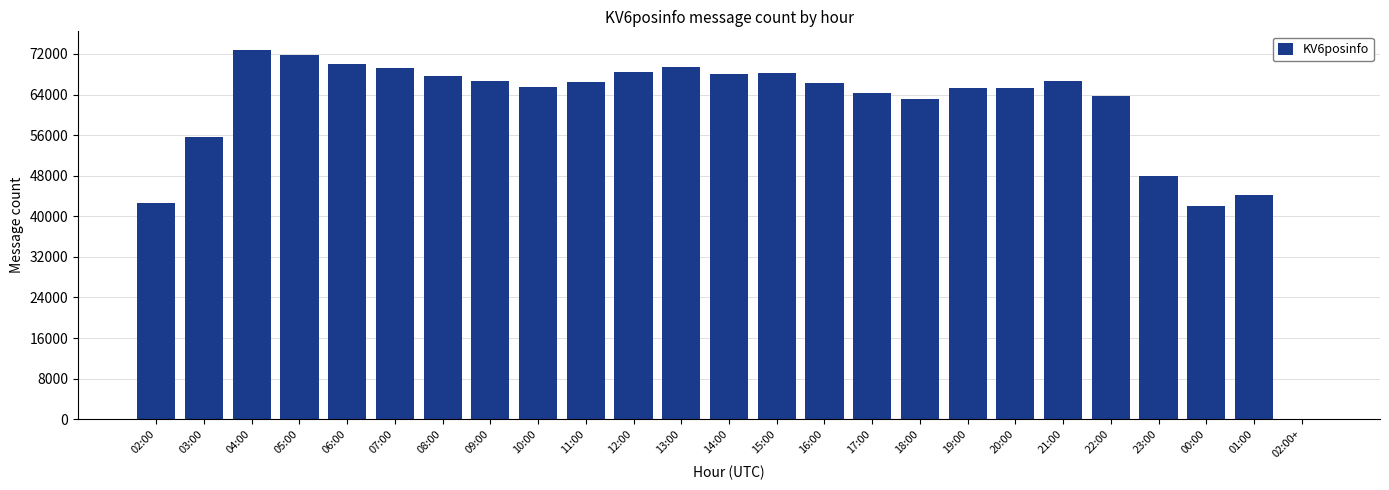

What is the maximum value shown in the chart?

72818